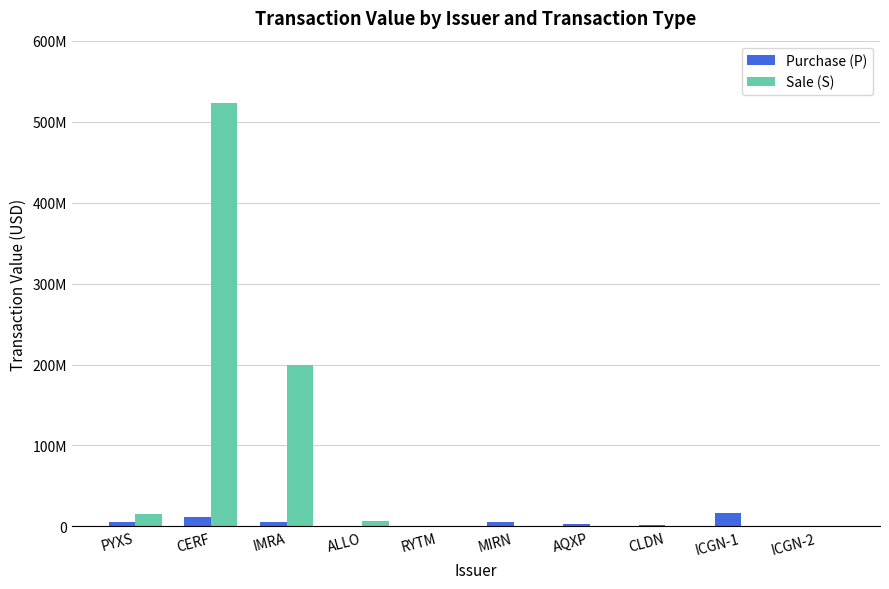

Between IMRA and PYXS, which is larger?

IMRA